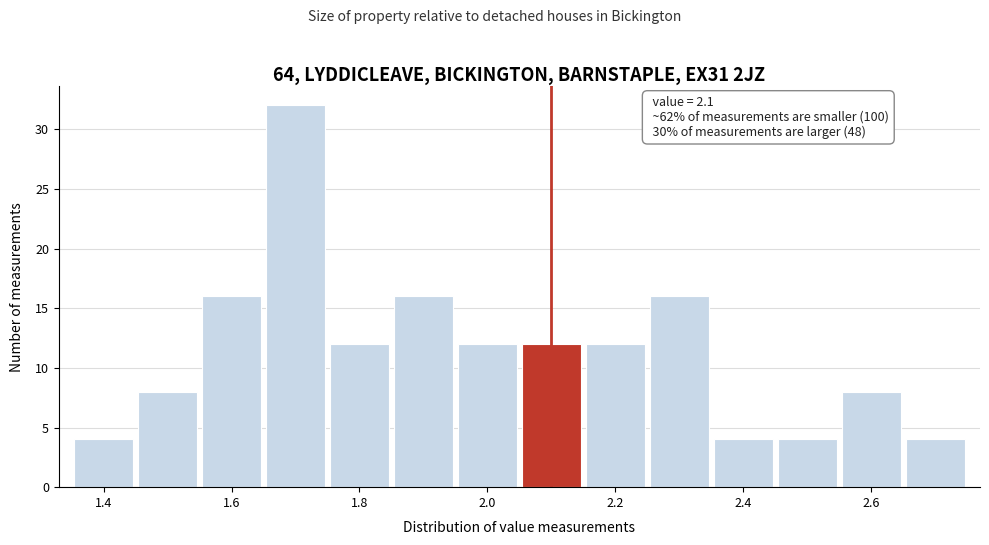

Which range on the x-axis has the tallest bar?

1.65 to 1.75